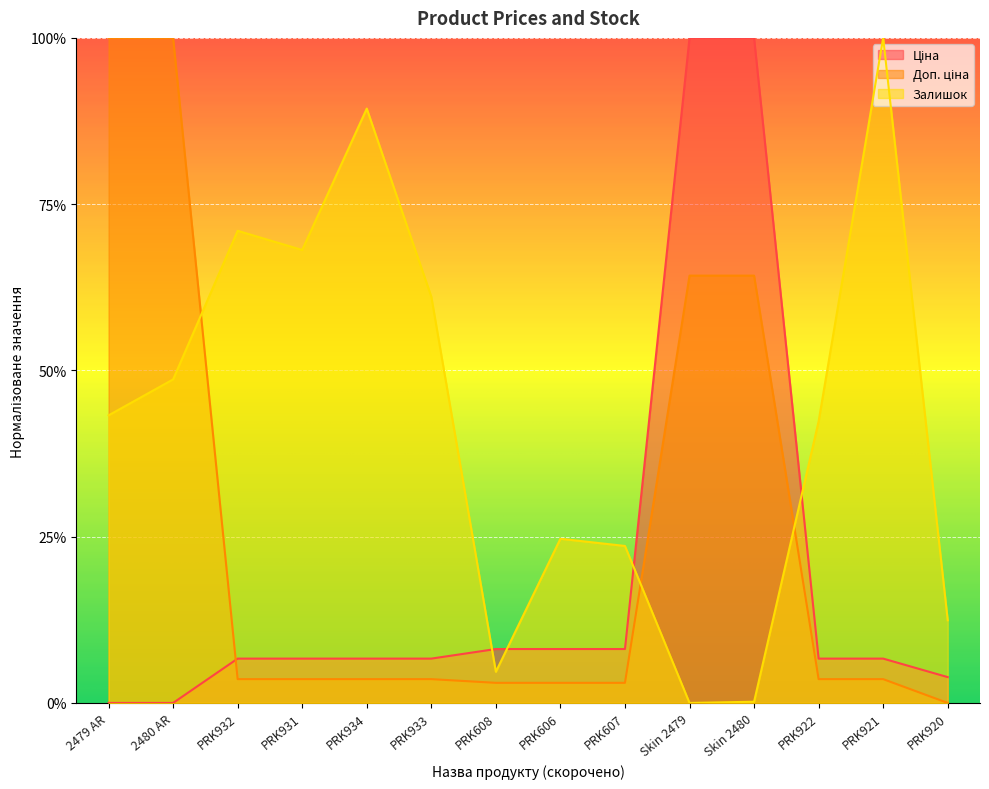

What is the sum of the Залишок values at Skin 2480 and PRK931?

0.7